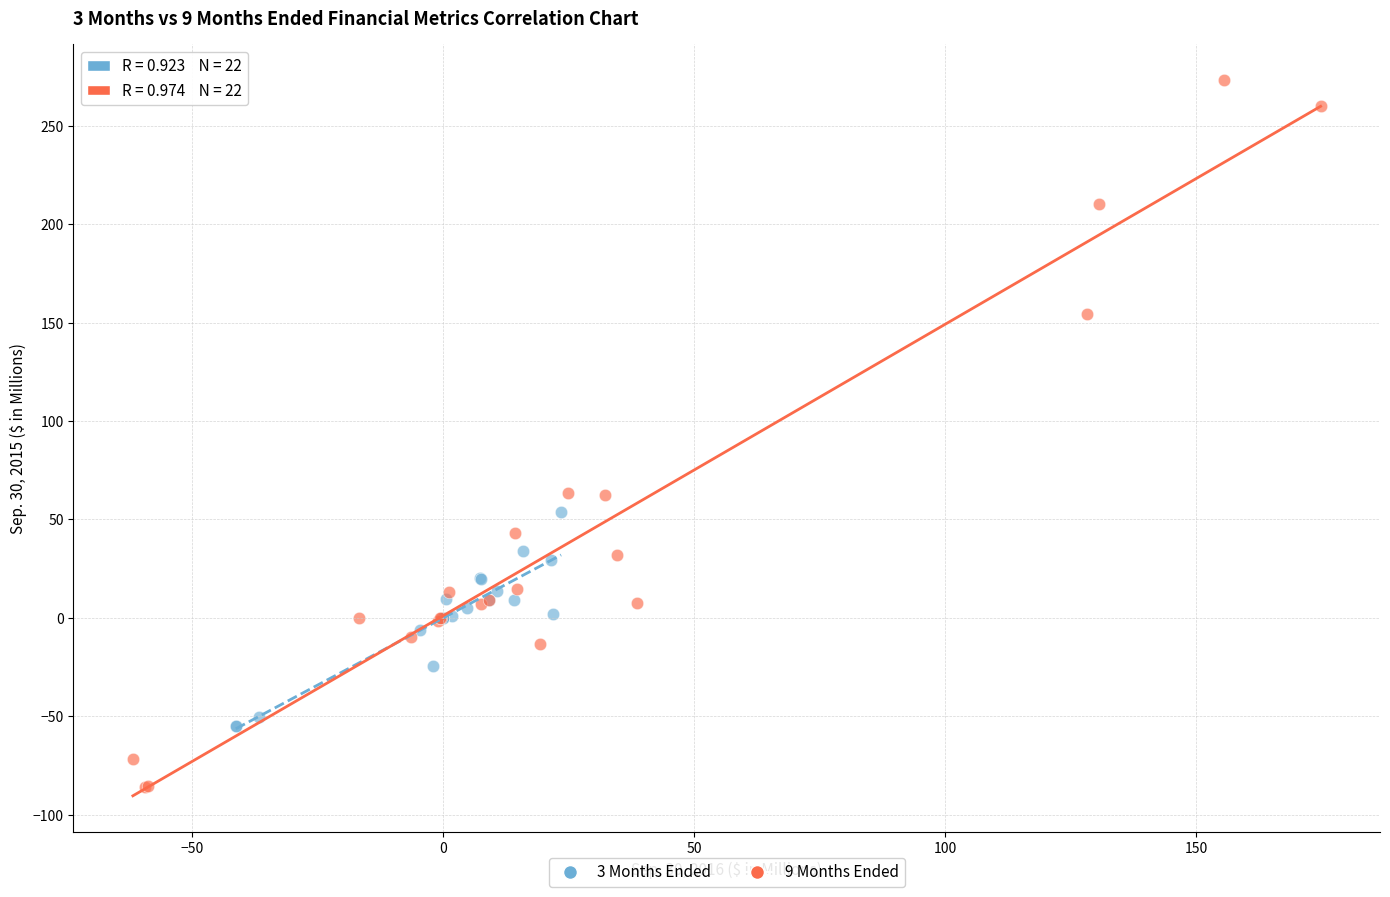

Which series has the widest spread of Y values?

9 Months Ended